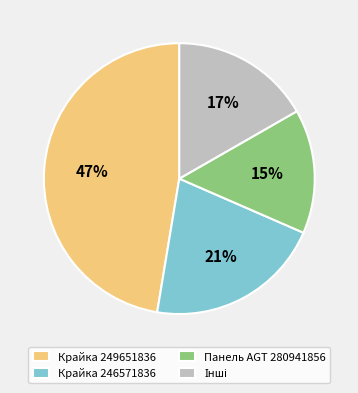

Which slice is the smallest?

Панель AGT 280941856